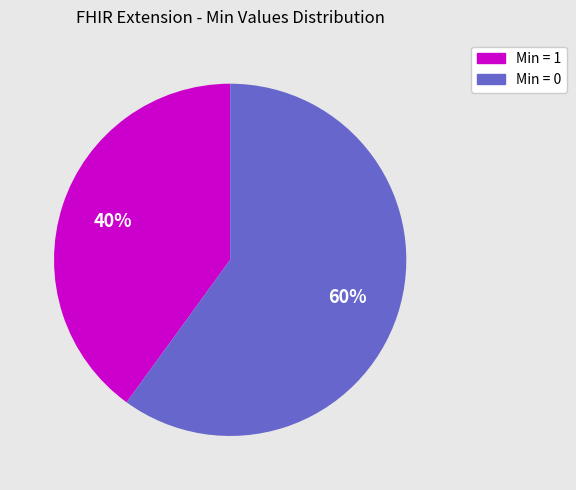

To the nearest percent, what is the difference between the largest and smallest slice percentages?

20%